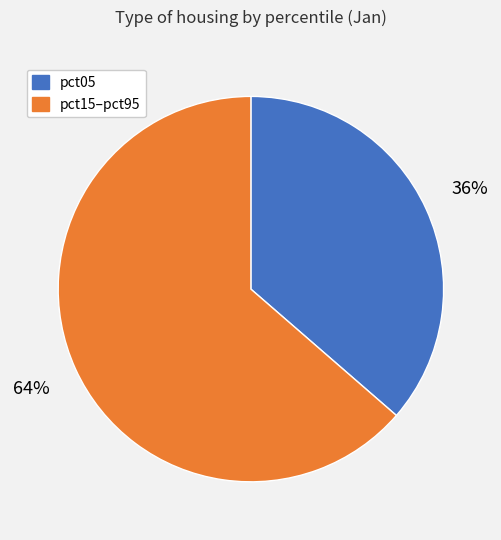

Is the sum of pct05 and pct15–pct95 greater than half?

Yes